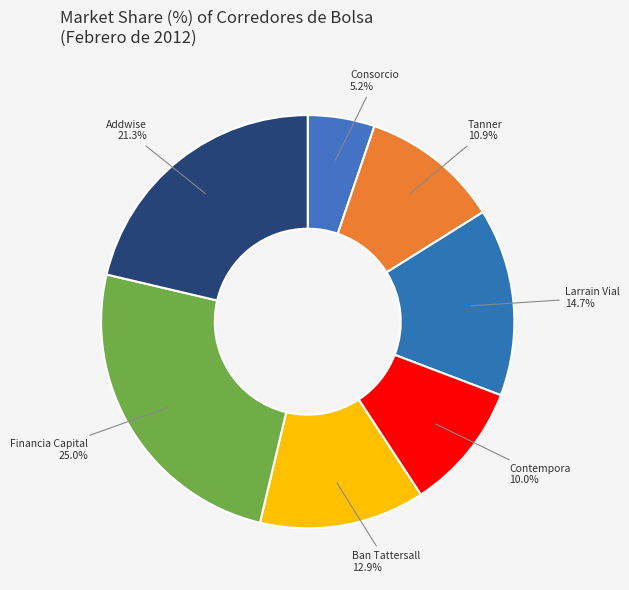

To the nearest percent, what is the combined percentage of Contempora and Ban Tattersall?

23%